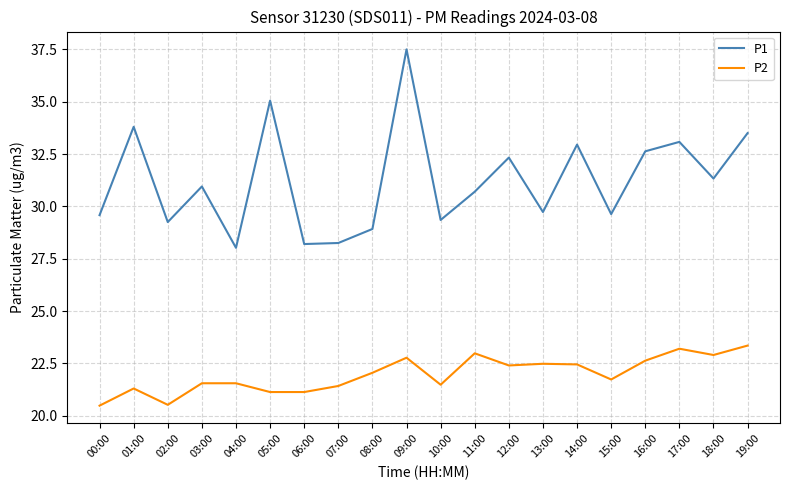

What is the difference between the P1 values at 10:00 and 18:00?

2.0